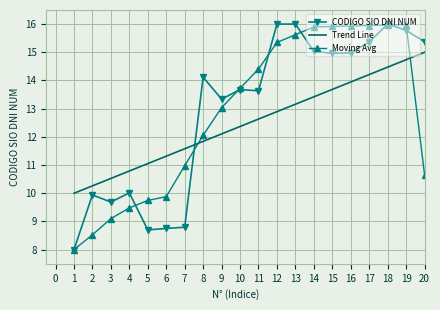

What is the total value across all series at 8?

38.0